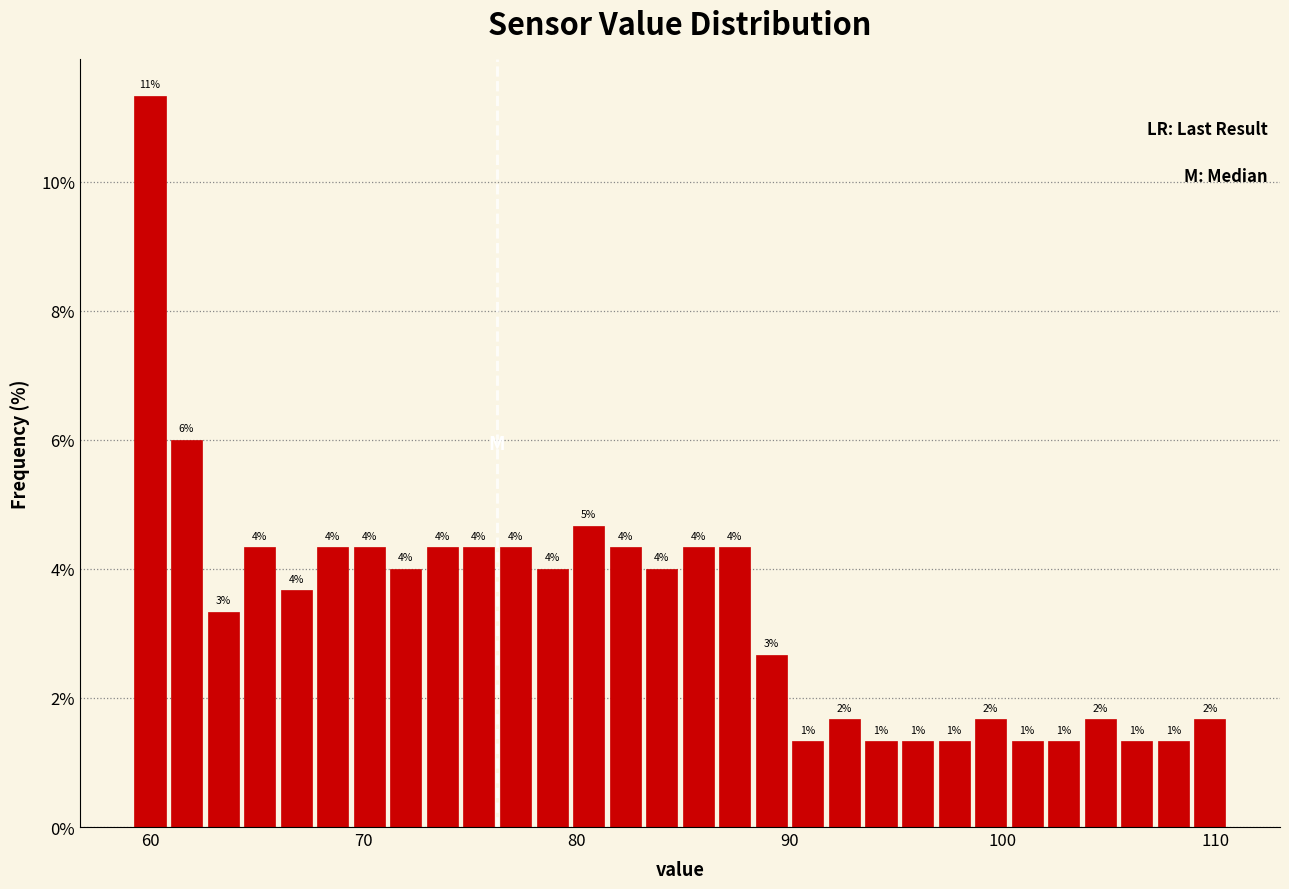

Around what value on the x-axis is the tallest bar? Give the approximate position of its centre, as read against the axis.

60